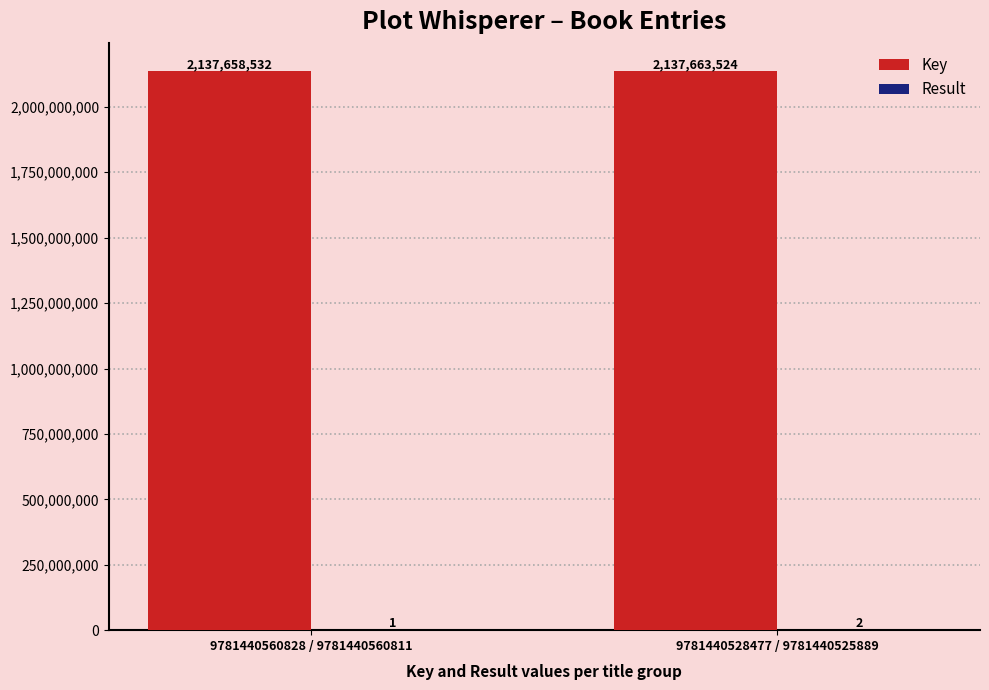

What is the highest value of the Key series?

2137663524